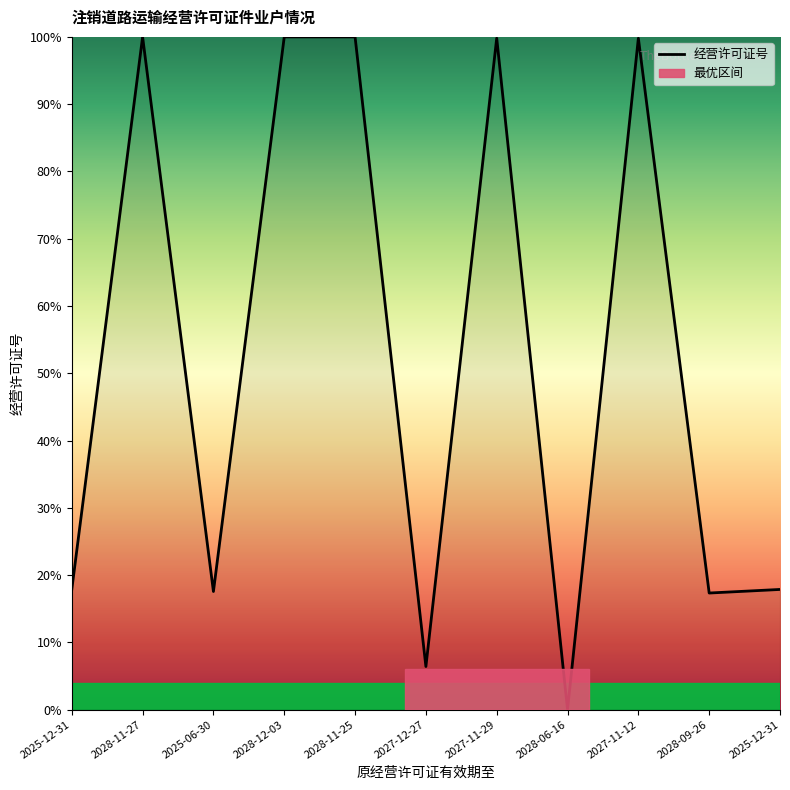

Read the value at 2027-12-27.

6.4